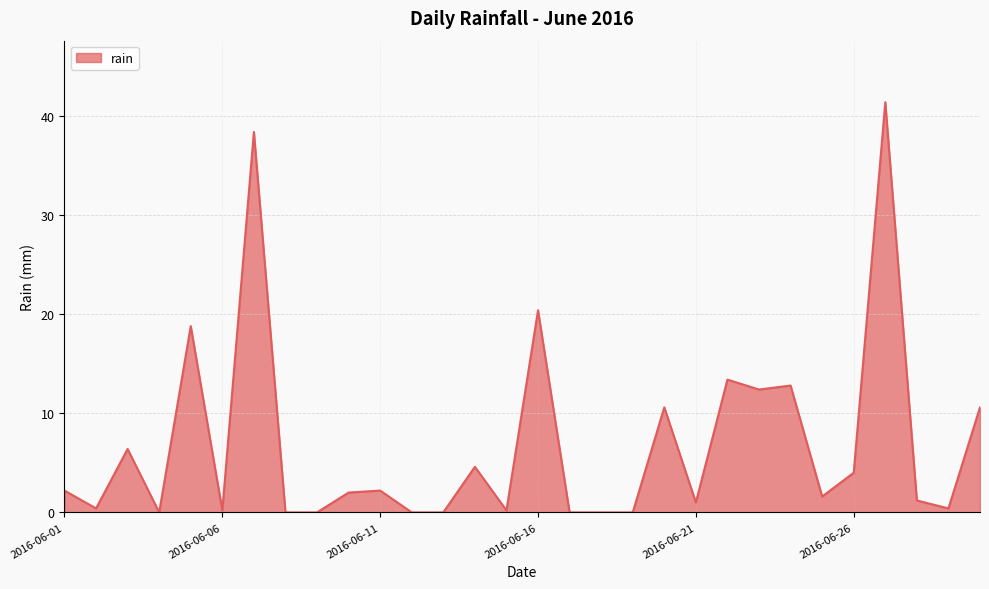

What is the maximum value shown in the chart?

41.4